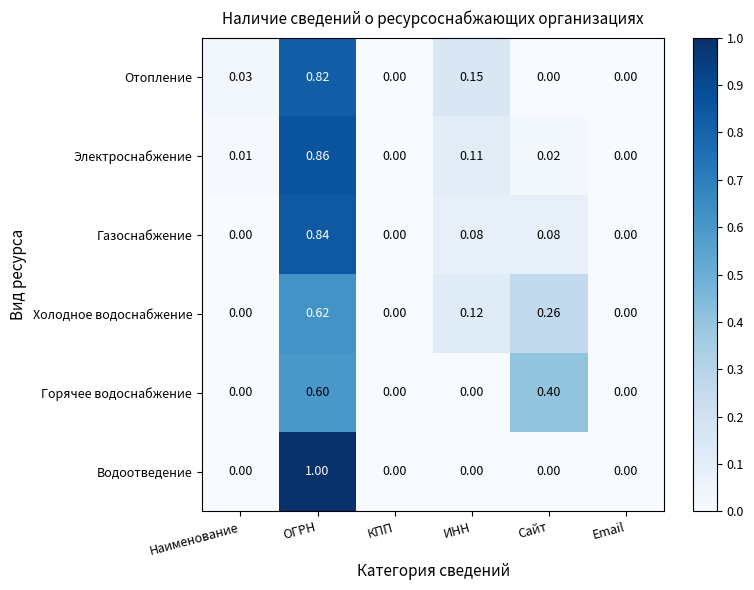

At ОГРН, list the series in order from smallest to largest.

Горячее водоснабжение, Холодное водоснабжение, Отопление, Газоснабжение, Электроснабжение, Водоотведение